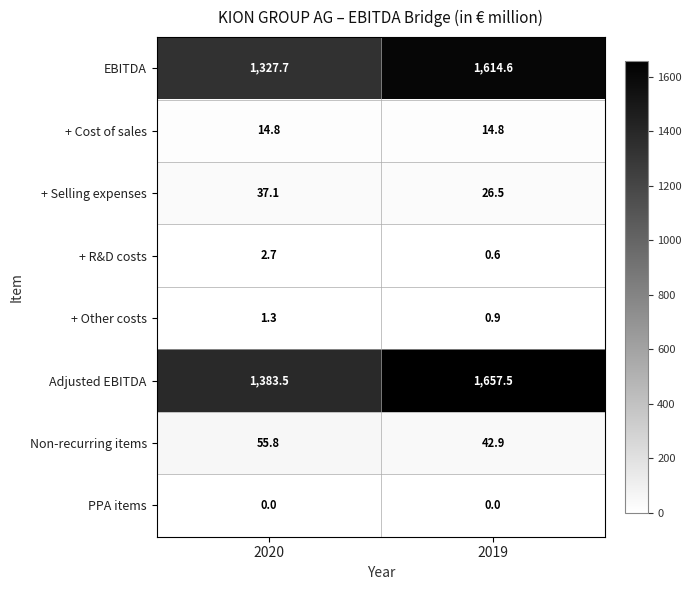

At which category is the sum across all series the highest?

2019